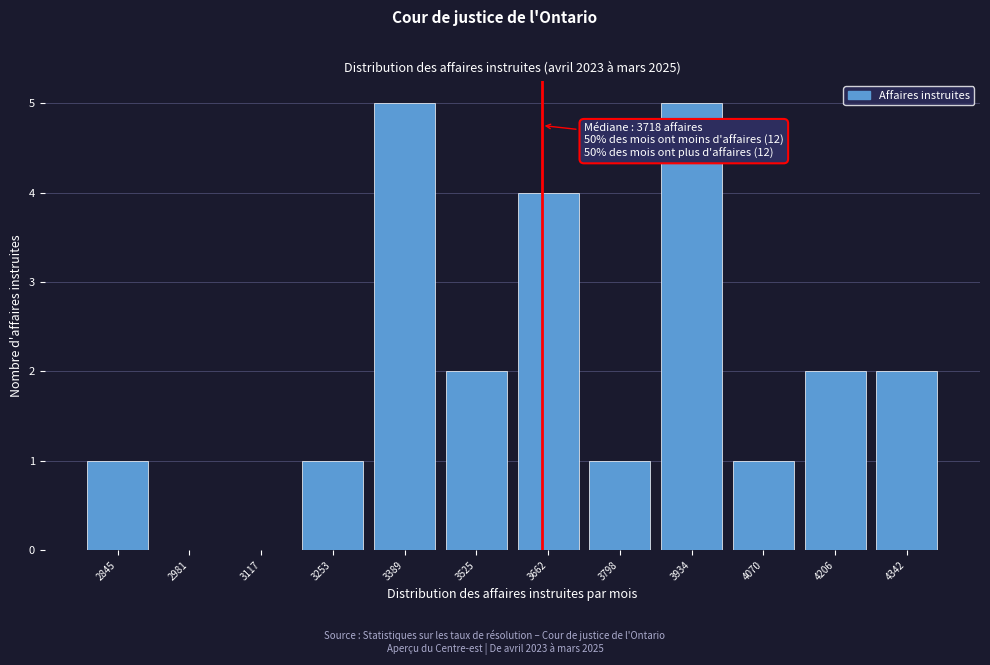

Reading right to left, extract all data points from this chart.

4342=2	4206=2	4070=1	3934=5	3798=1	3662=4	3525=2	3389=5	3253=1	3117=0	2981=0	2845=1